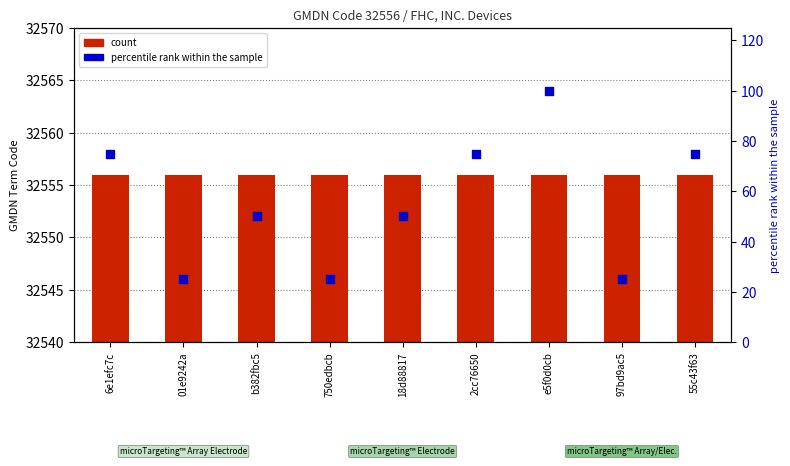

What are all the series names shown in the legend?

count, percentile rank within the sample